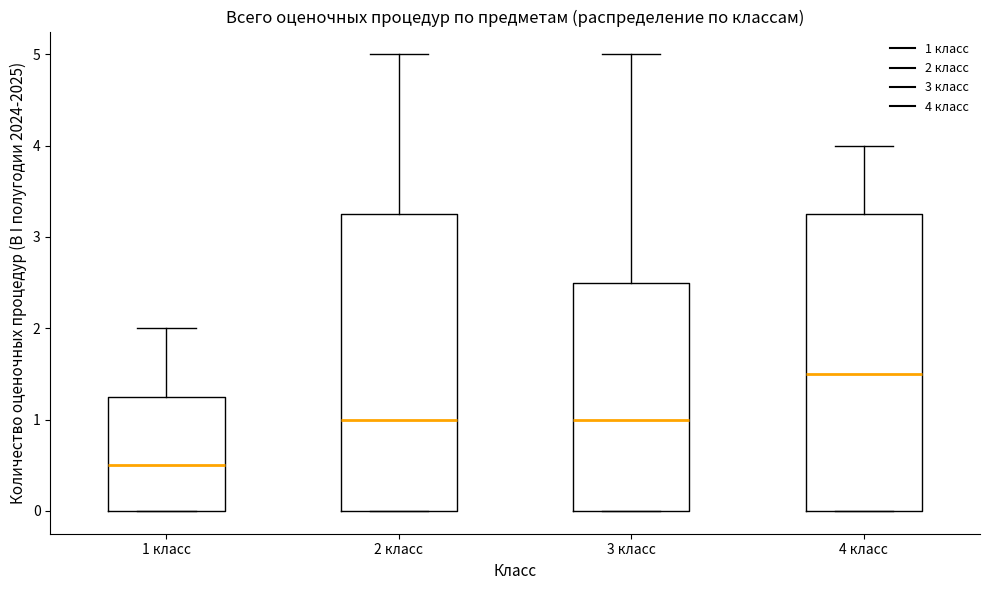

Which box's median line is the highest?

4 класс